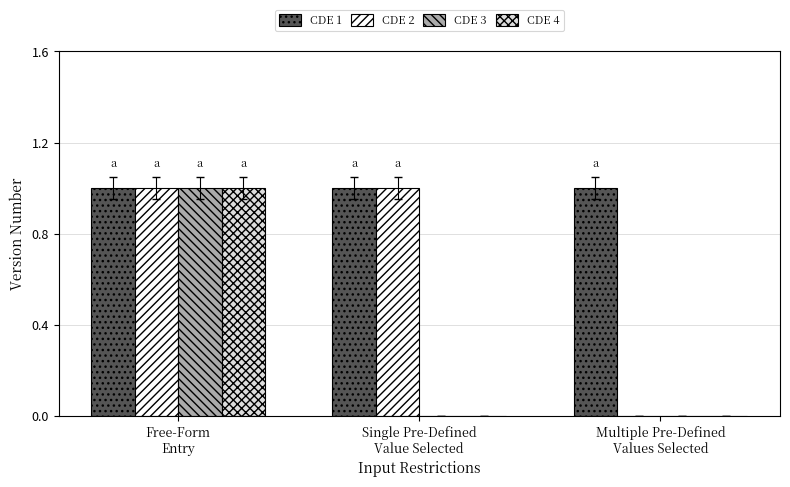

Reading right to left, list all the values displayed in this chart.

CDE 1: 1	1	1
CDE 2: 0	1	1
CDE 3: 0	0	1
CDE 4: 0	0	1